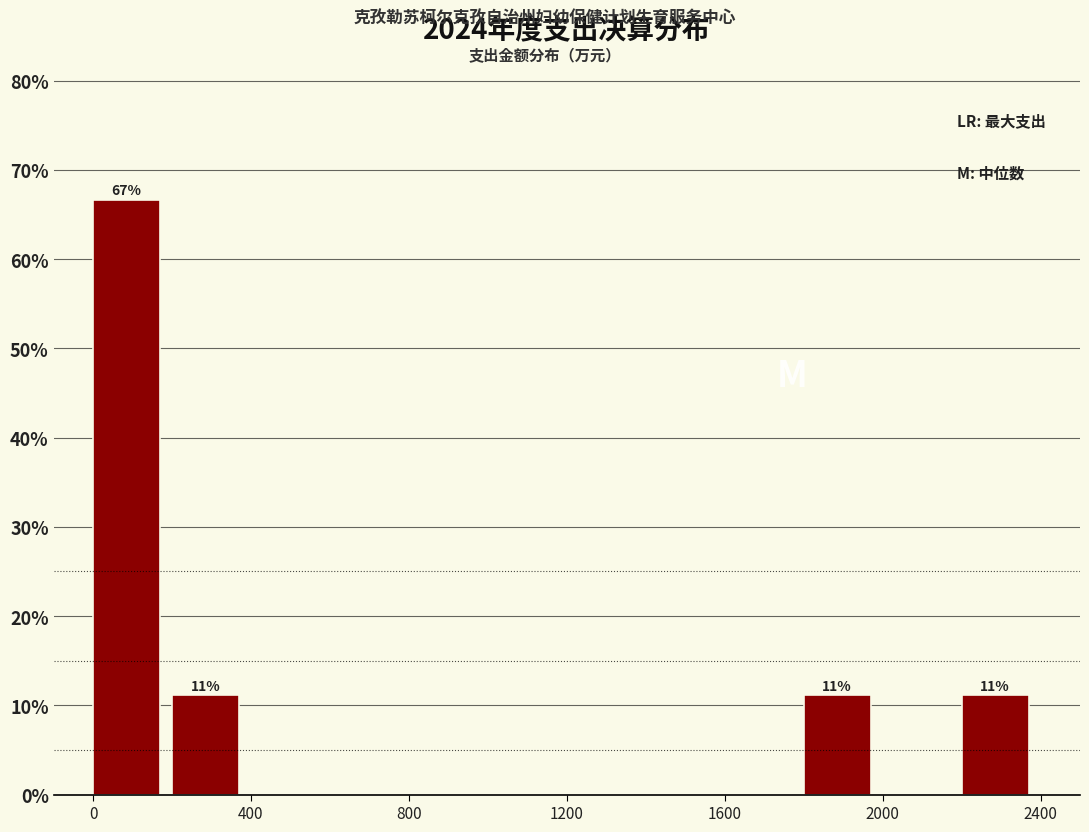

Over which range of the x-axis is the bar tallest?

0 to 200